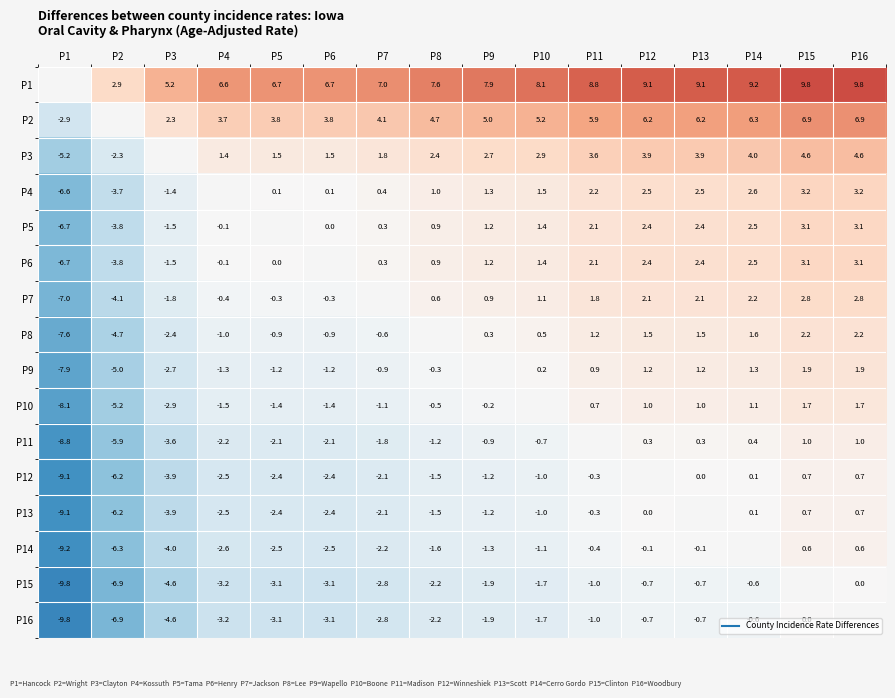

At which category is the sum across all series the highest?

P15